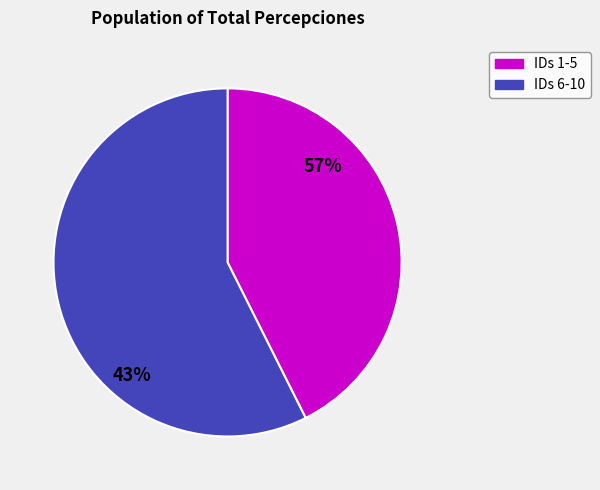

Does ID 5 represent more than half of the total?

No